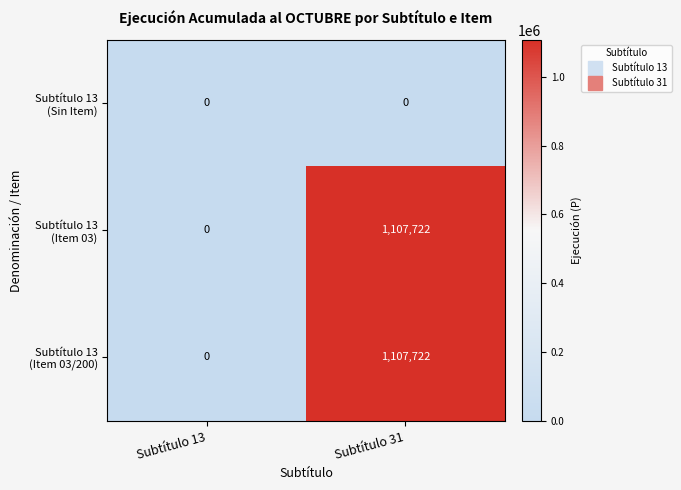

What is the difference between the highest and lowest values at Subtítulo 31?

1107722